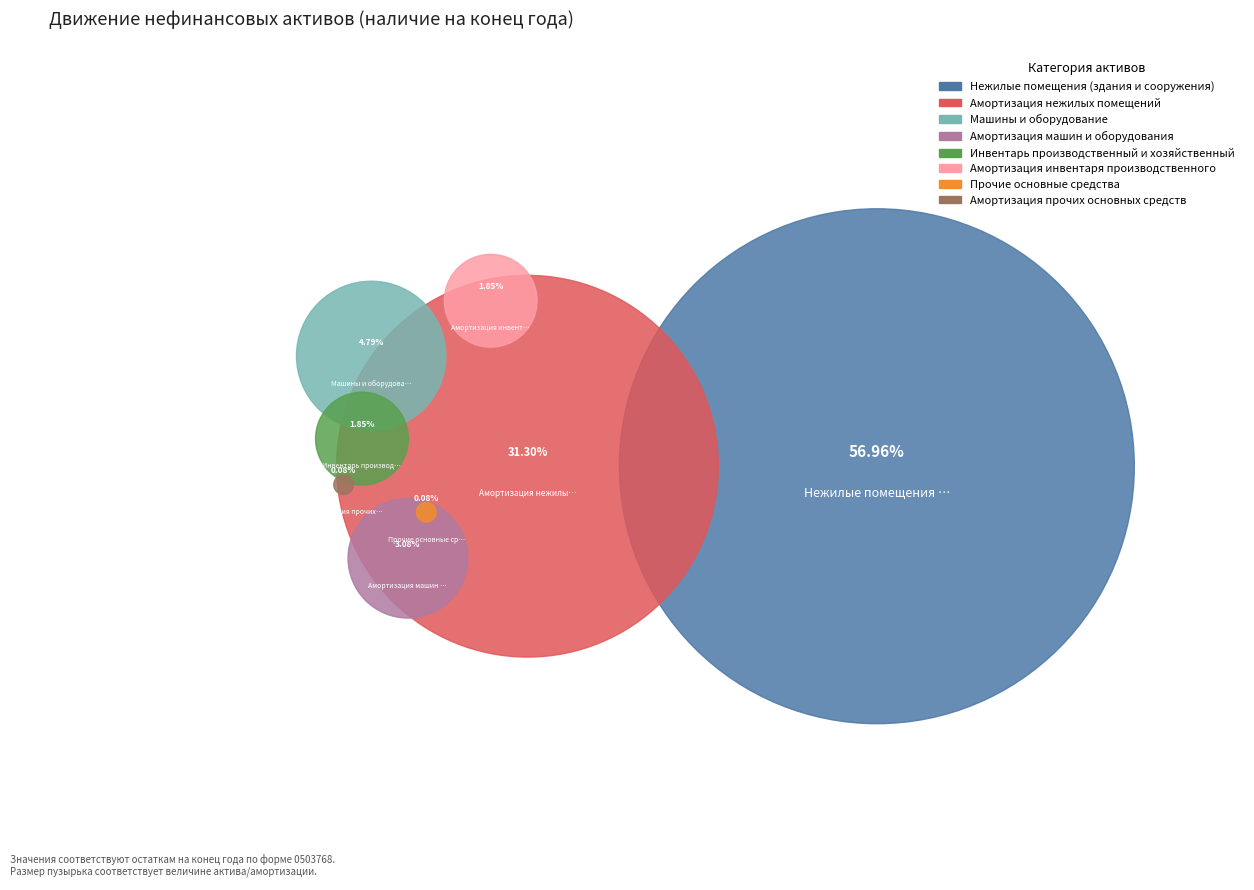

Which category has the smallest portion of the pie?

Прочие основные средства